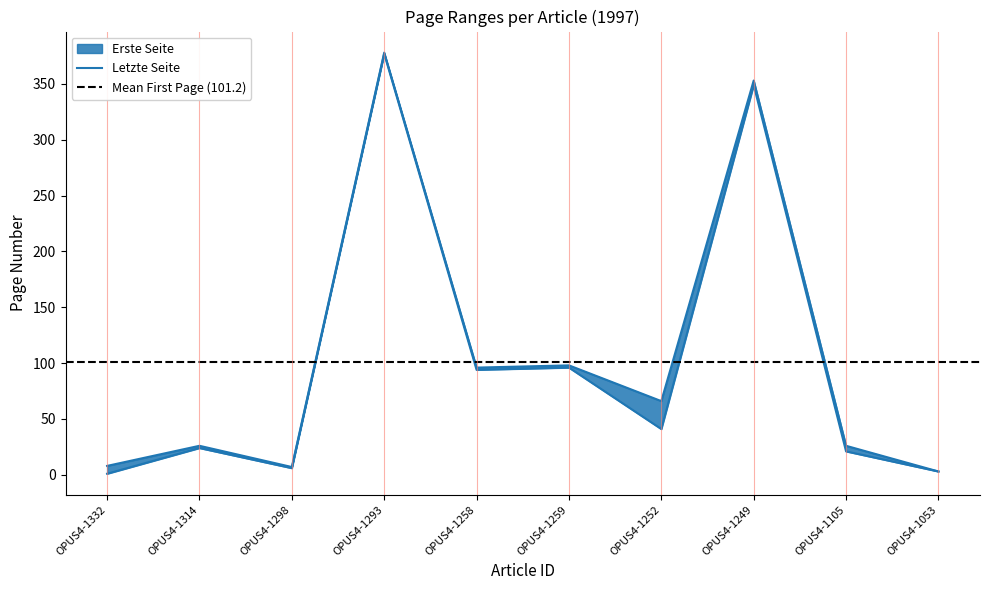

What is the spread (max minus min) of values at OPUS4-1293?

1